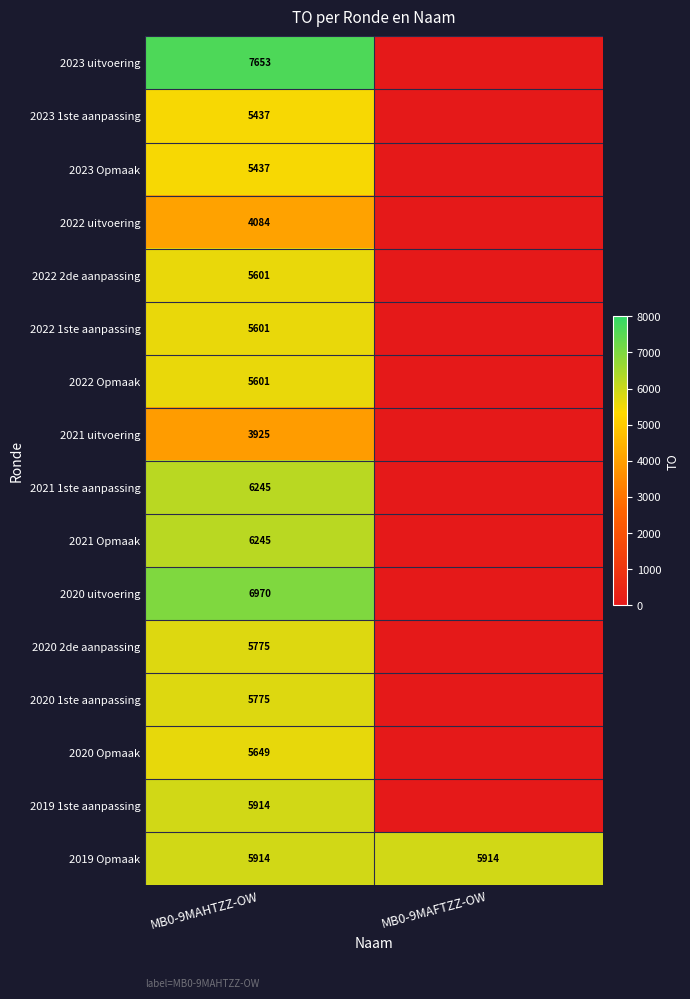

What is the difference between the highest and lowest values at MB0-9MAFTZZ-OW?

5914